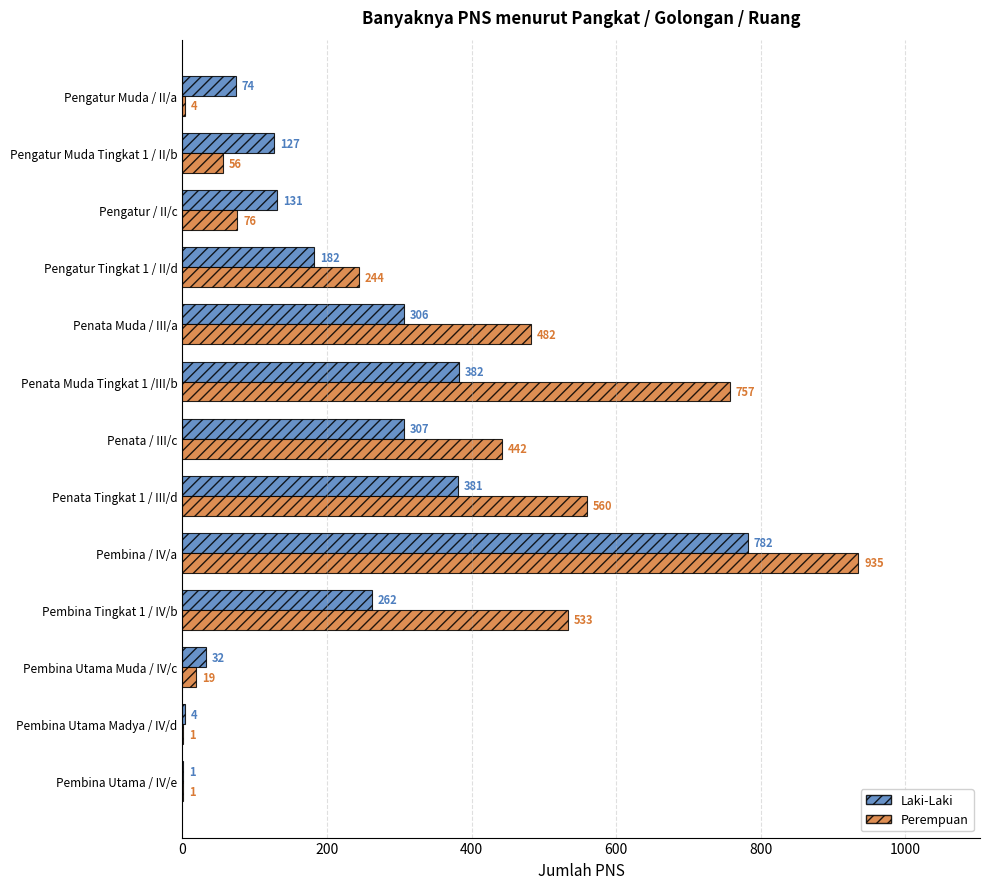

What is the sum of all Laki-Laki values?

2971